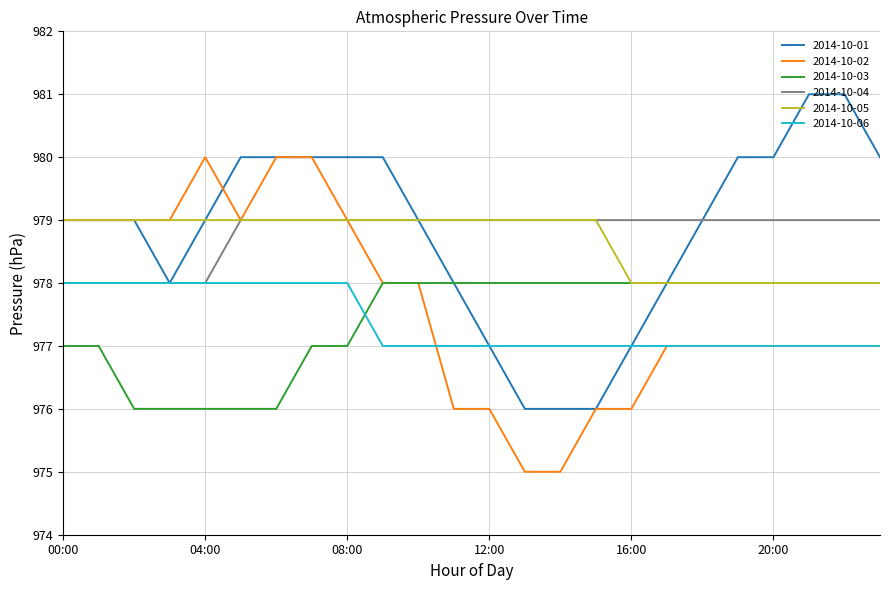

What is the minimum value shown in the chart?

975